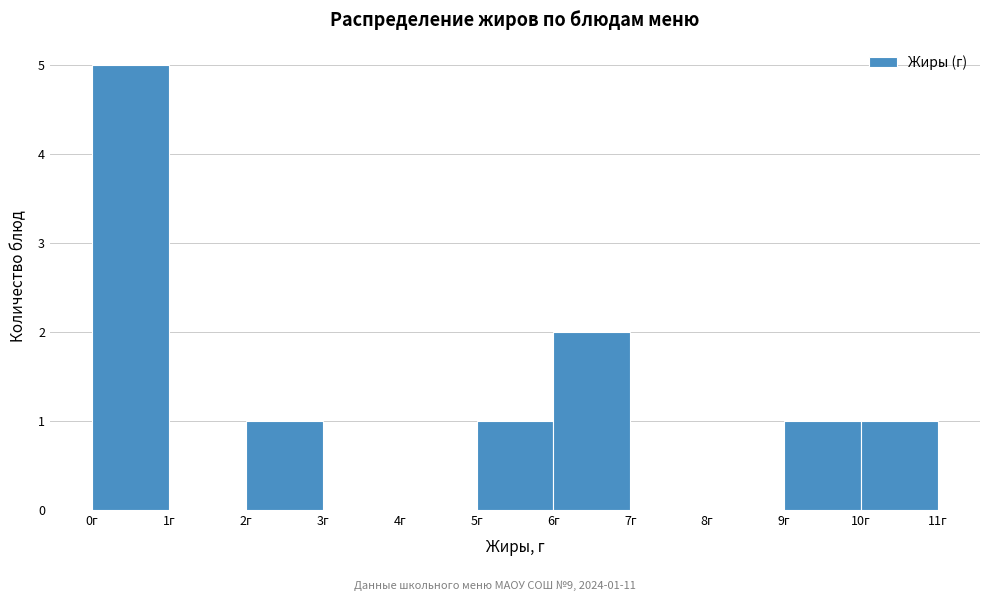

Over which range of the x-axis is the bar tallest?

0 to 1